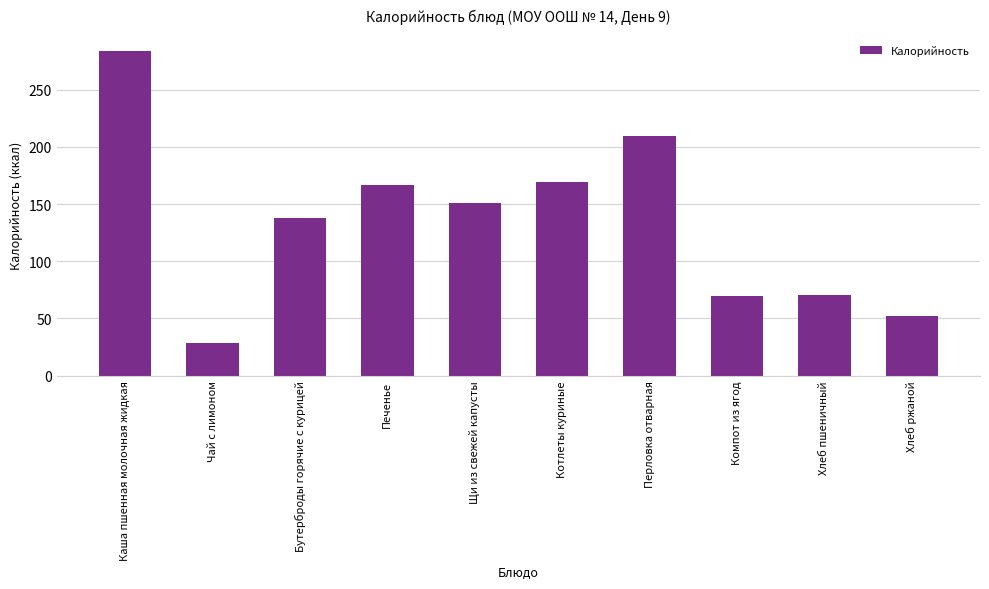

What position from the right is Щи из свежей капусты?

6